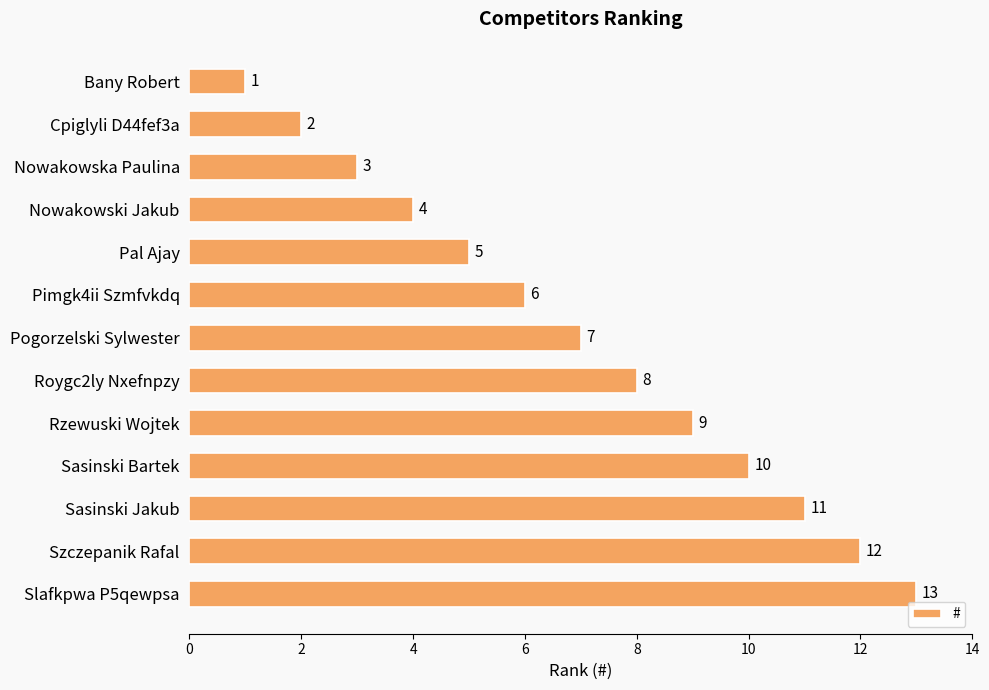

What is the label of the 8th bar from the top?

Roygc2ly Nxefnpzy